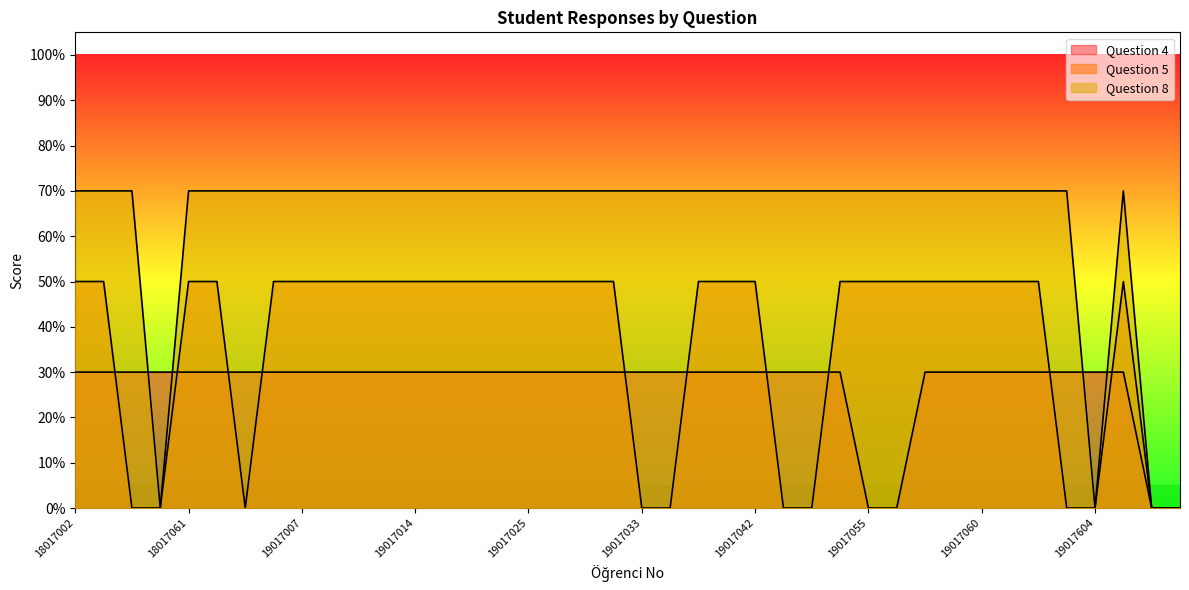

Which has a higher value, 19017055 or 19017911?

19017055